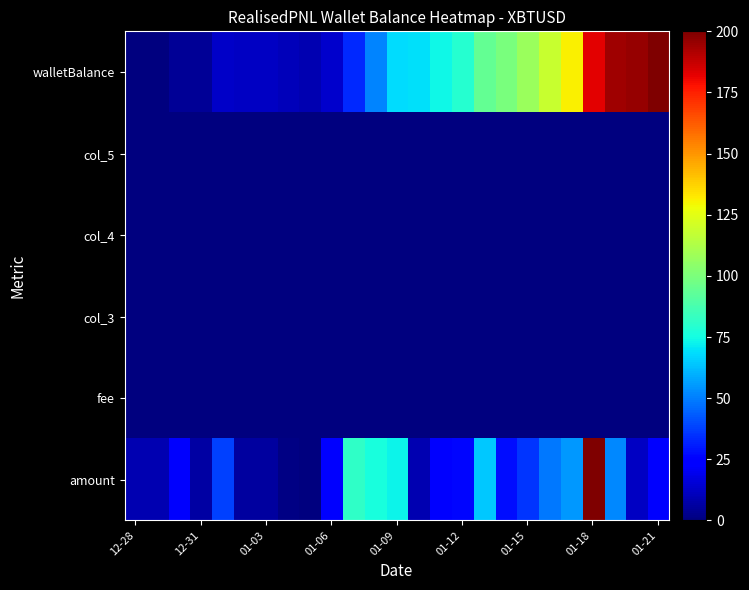

At how many categories does at least one series exceed 13?

18